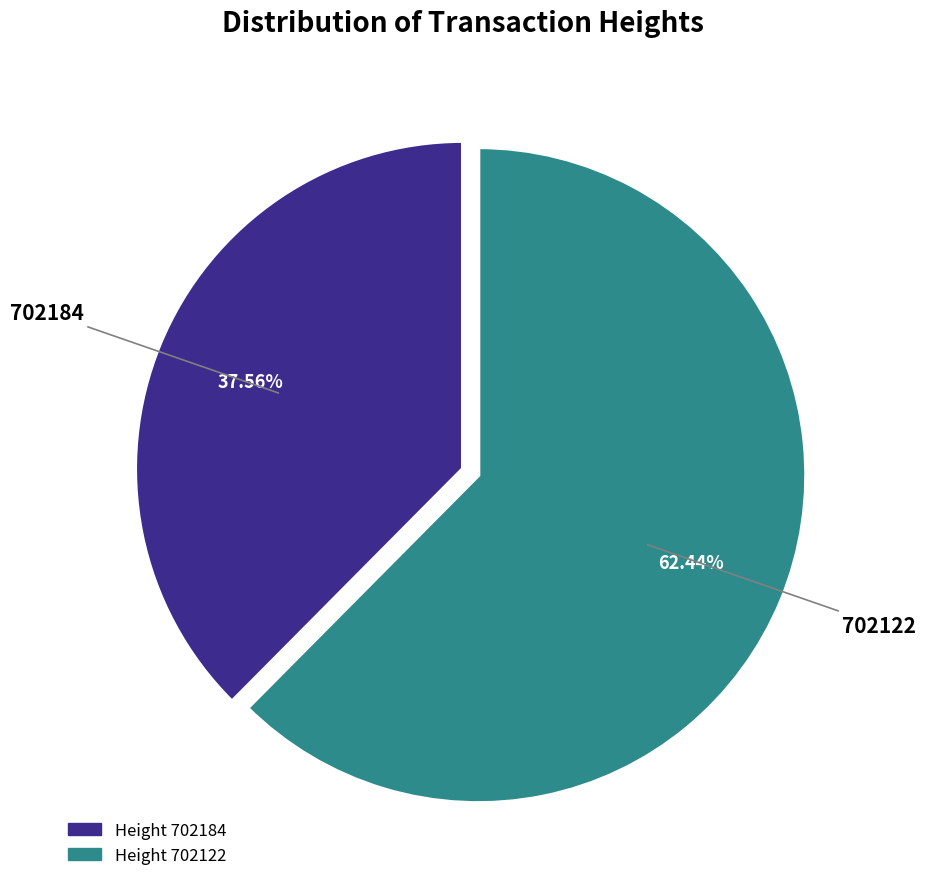

Does any single category account for the majority?

Yes